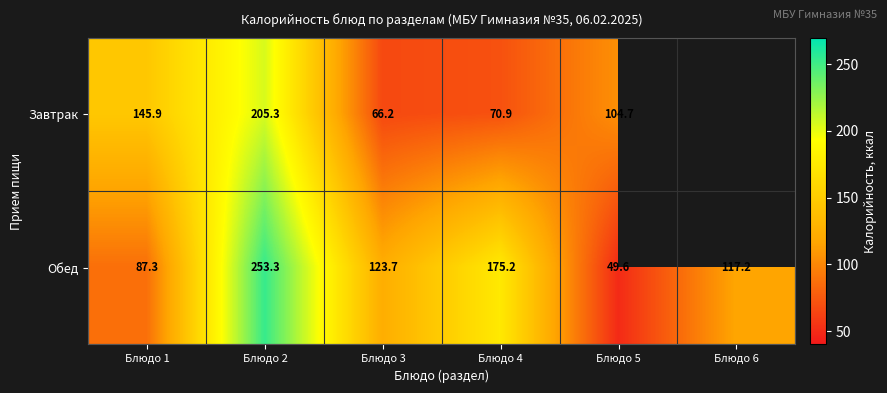

At Блюдо 3, list the series in order from smallest to largest.

Завтрак, Обед